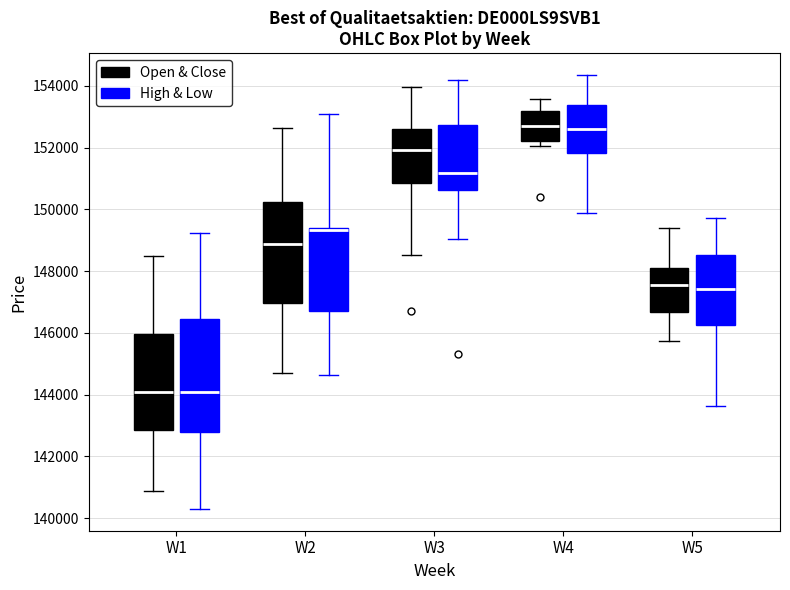

Comparing the boxes themselves (not the whiskers), which one is the tallest?

W1 (High & Low)